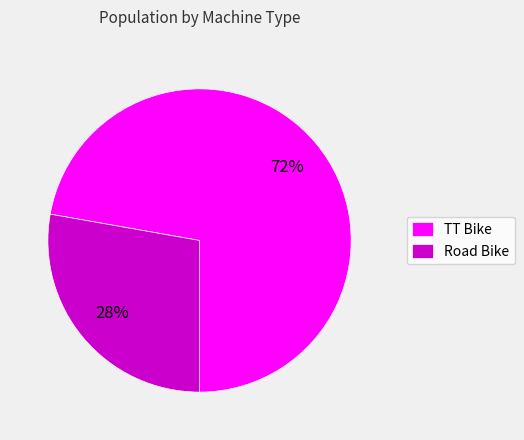

Combined, do TT Bike and Road Bike account for over 50%?

Yes